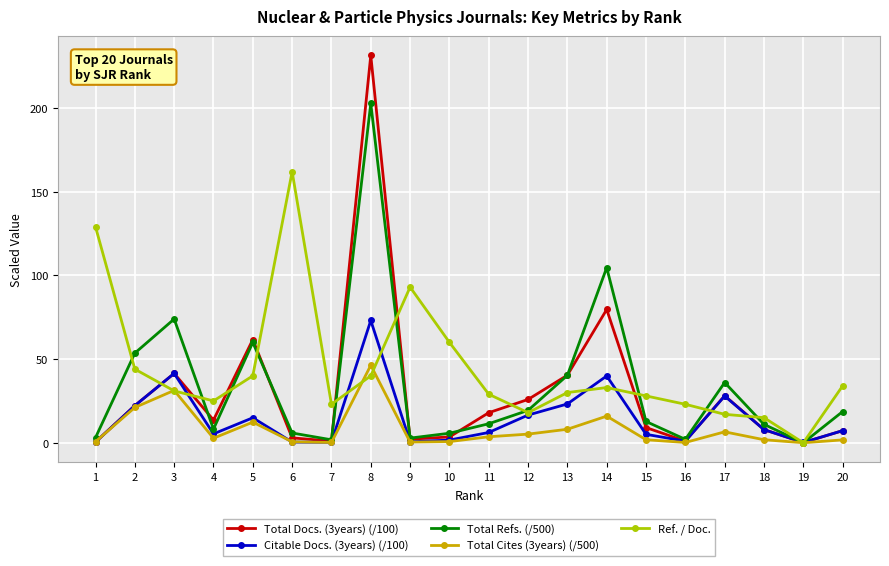

Is the value of Ref. / Doc. at 11 greater than the value of Total Cites (3years) (/500) at 4?

Yes